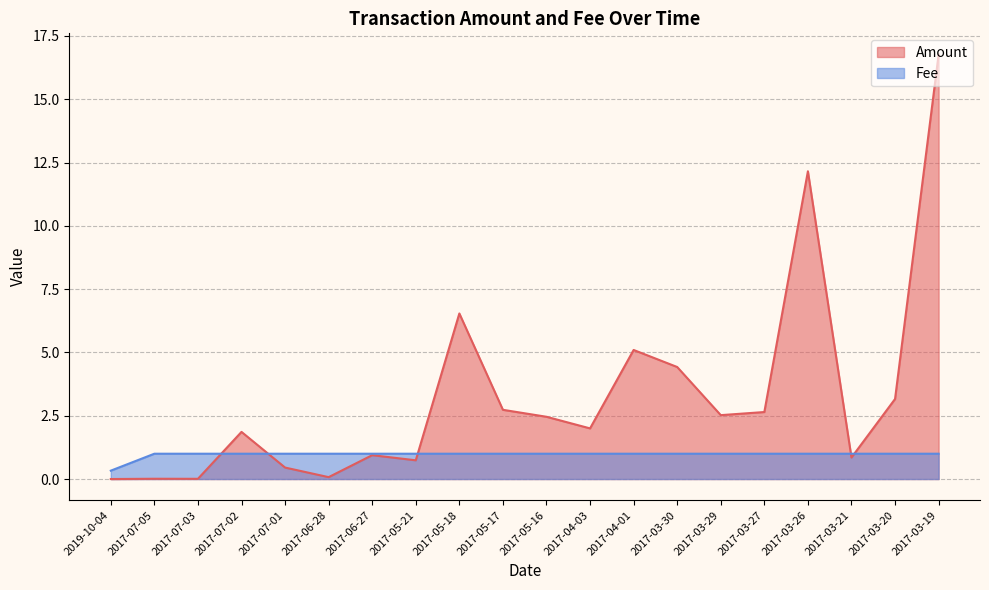

At which category is the sum across all series the highest?

2017-03-19